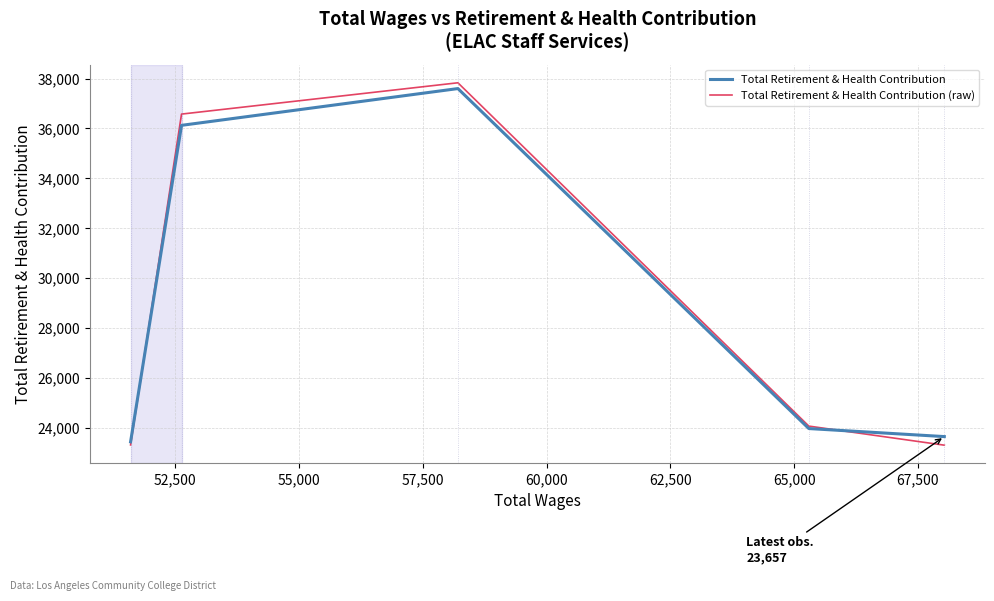

Which series has the largest range (max minus min)?

Total Retirement & Health Contribution (raw)